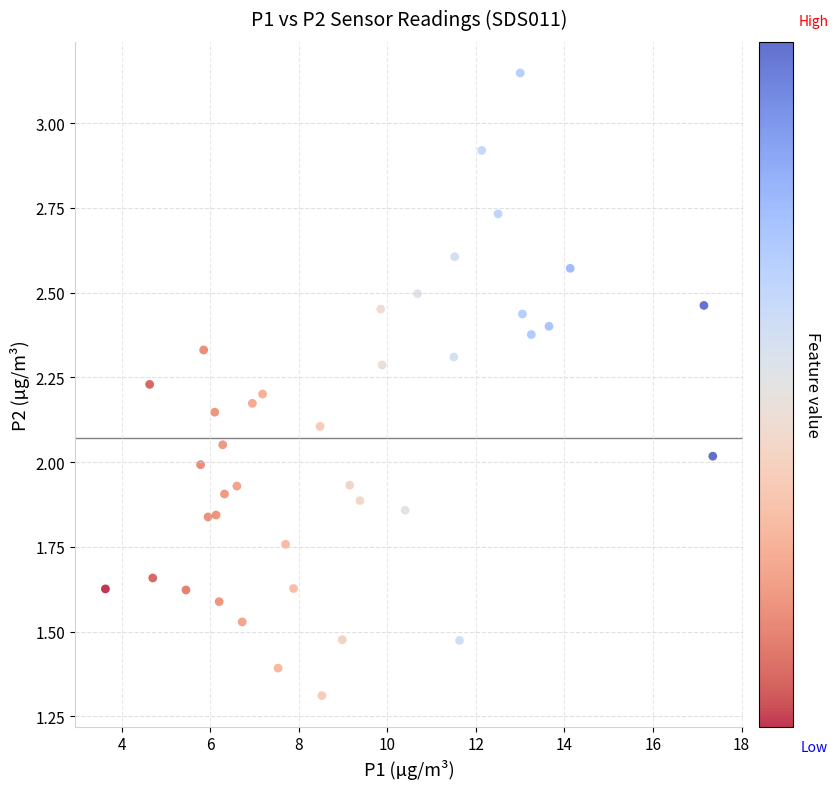

What is the range of X values (max minus min)?

13.7